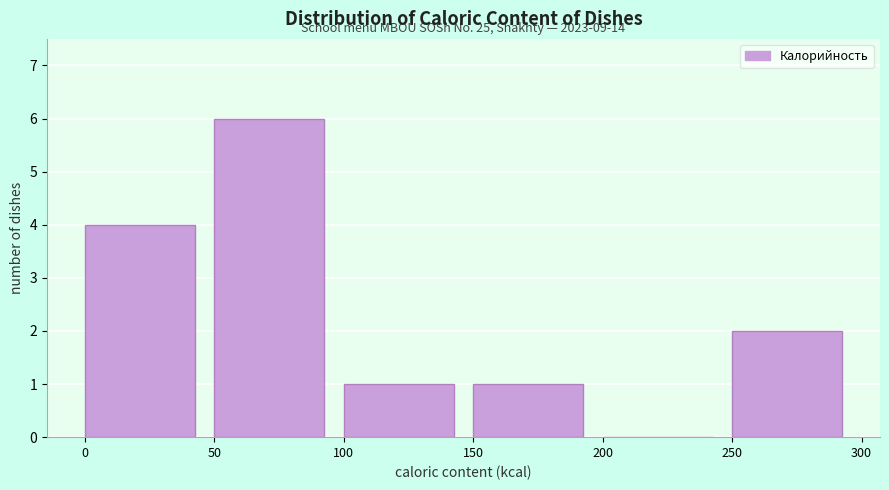

Which range on the x-axis has the tallest bar?

50 to 100